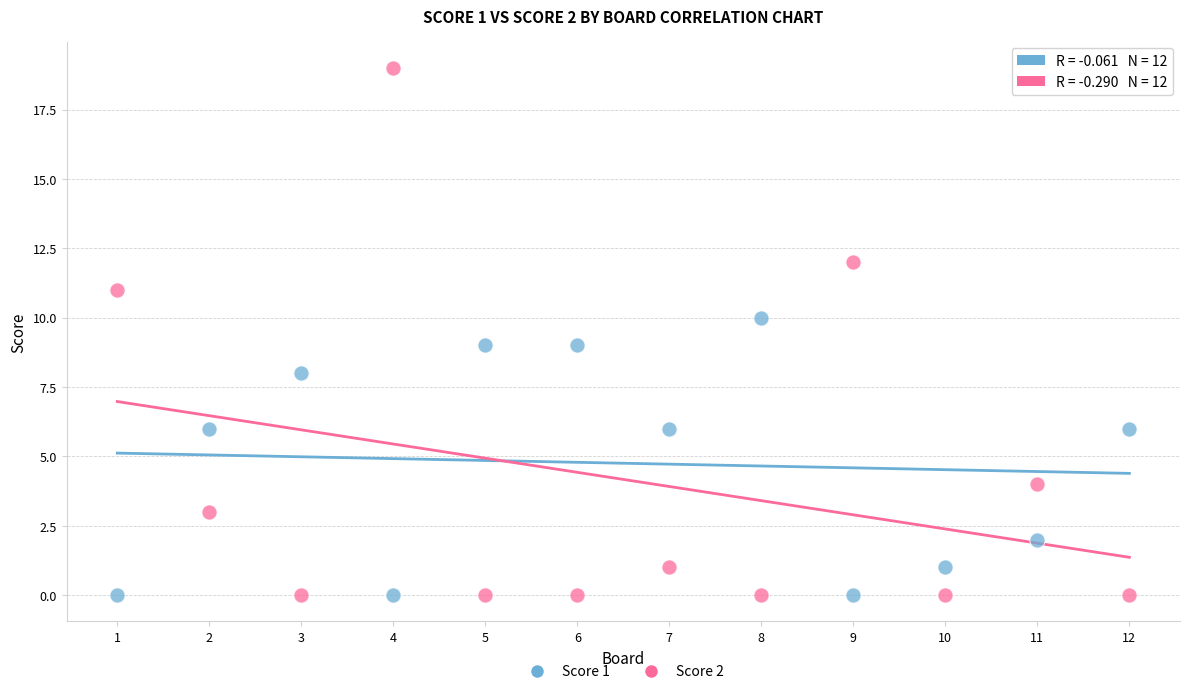

Which series has the widest spread of Y values?

Score 2